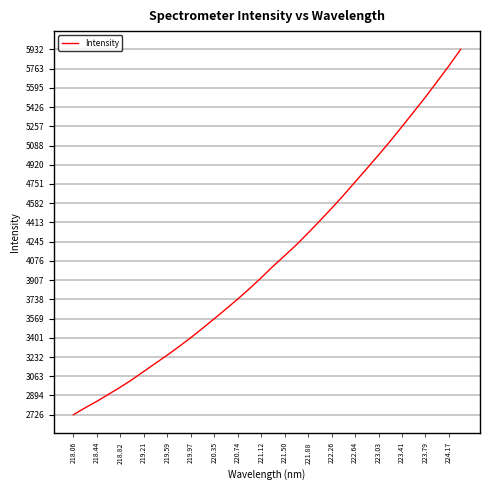

Is this an area chart (filled region under the line)?

No